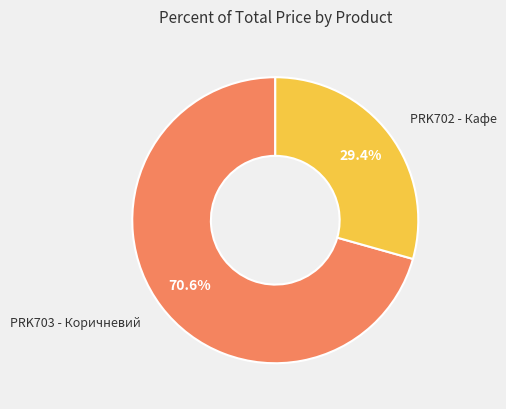

How many segments does this pie chart have?

2